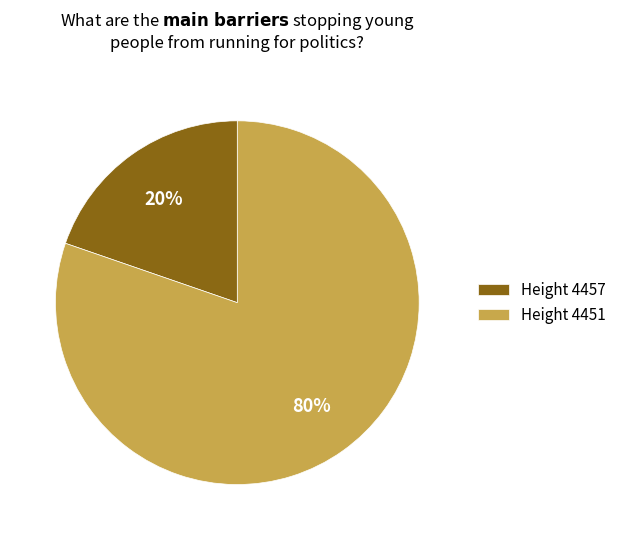

What is the largest slice in the pie chart?

Height 4451